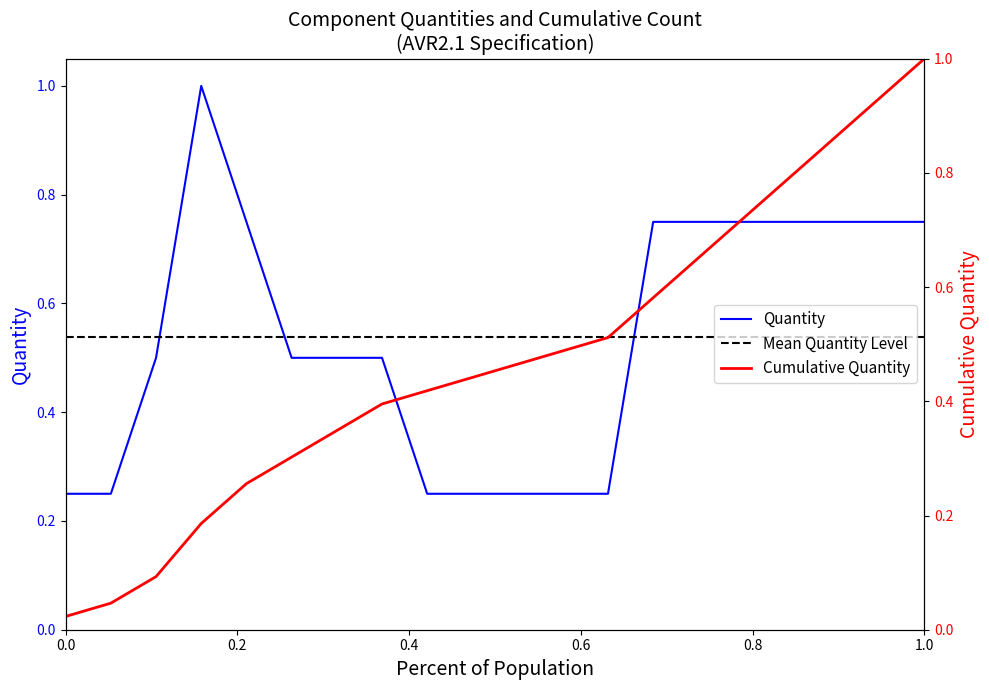

True or false: Quantity has a value of 0.4 at 0.0.

False